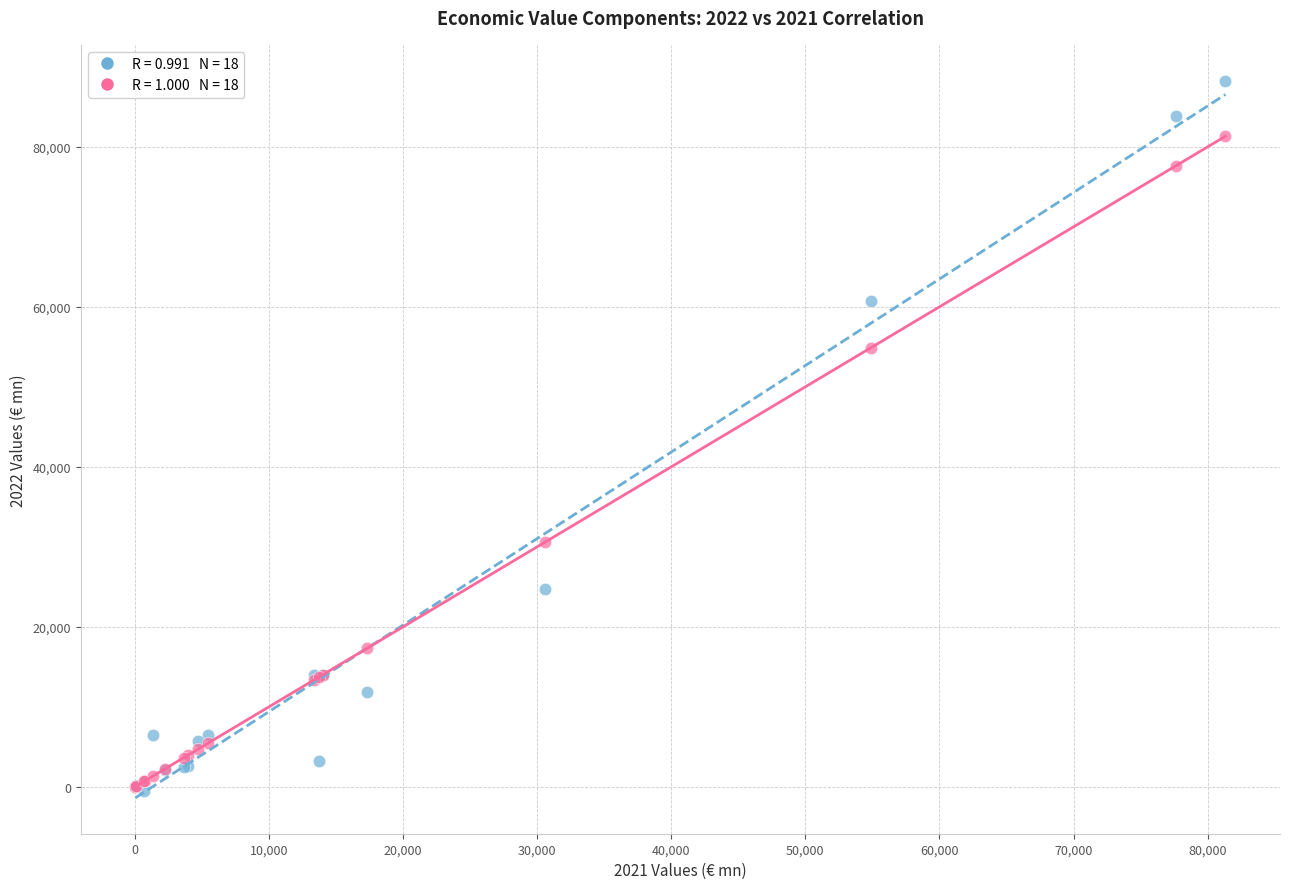

Across all series, what Y value is closest to 43873?

54873.0